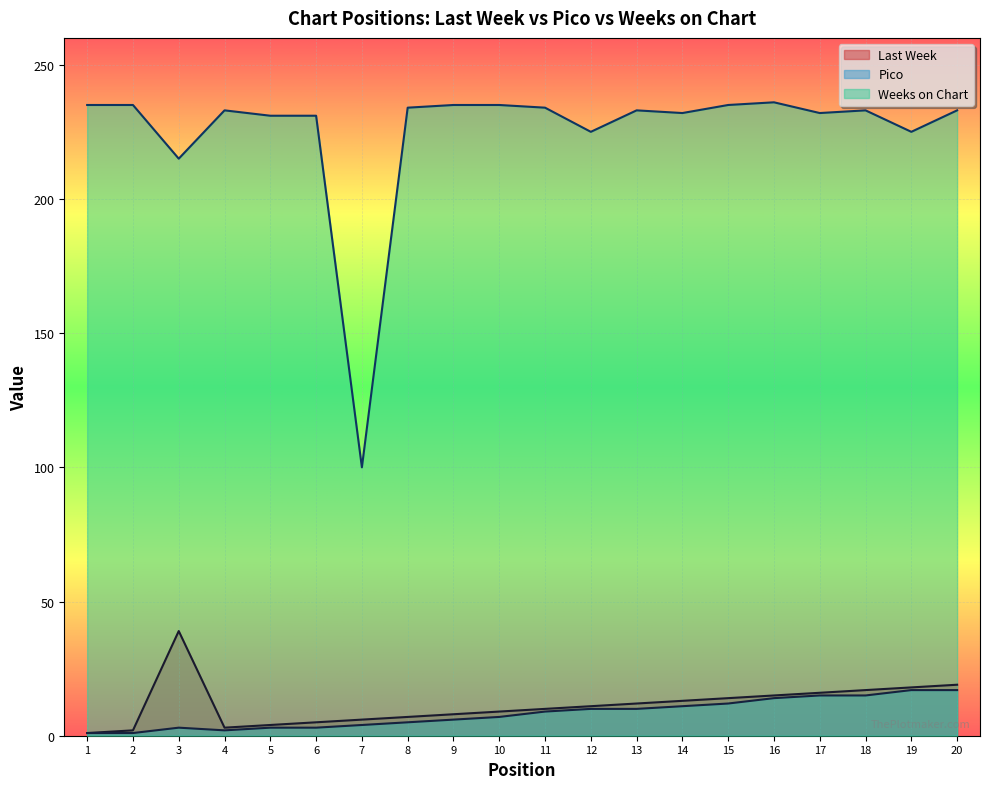

True or false: Weeks on Chart and Pico intersect in this chart.

False